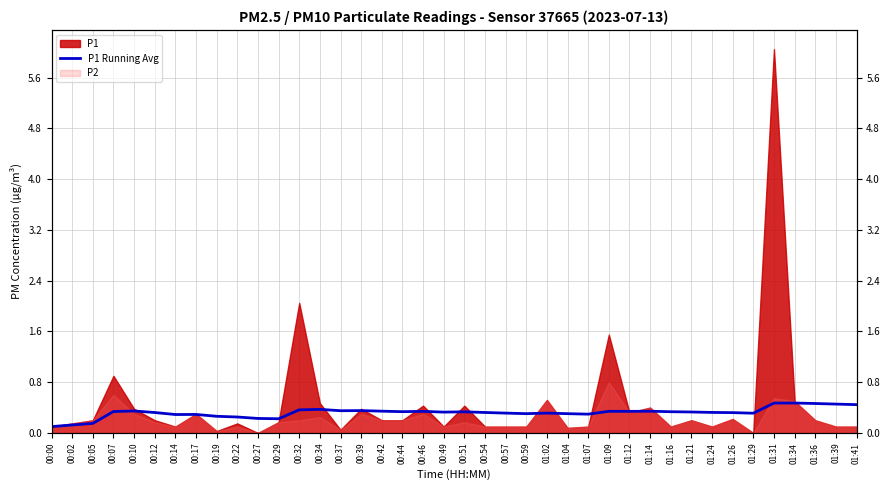

What is the difference between the maximum and minimum values?

0.4